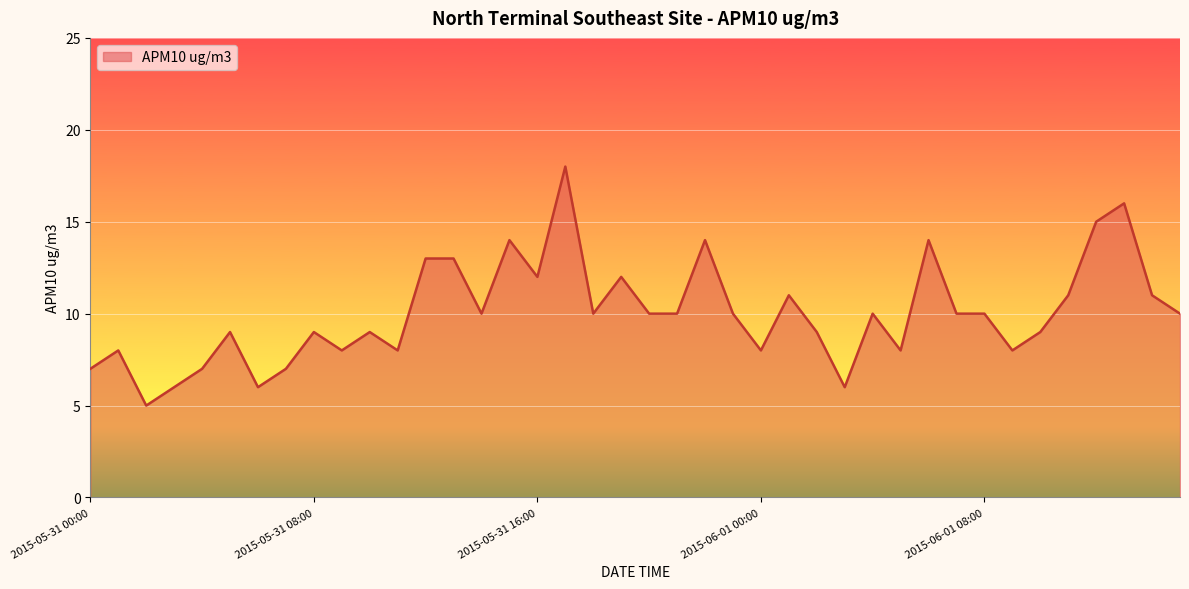

What is the minimum value shown in the chart?

5